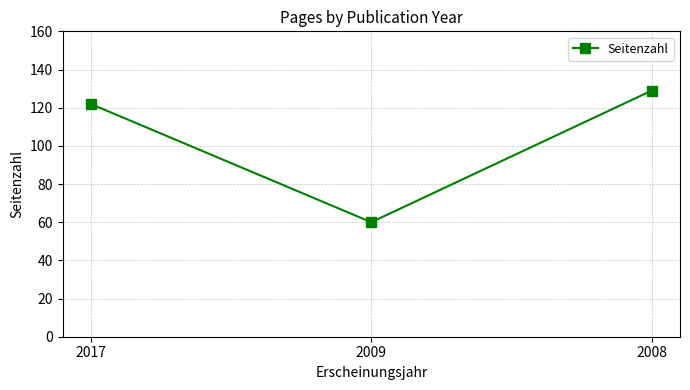

Is this an area chart (filled region under the line)?

No